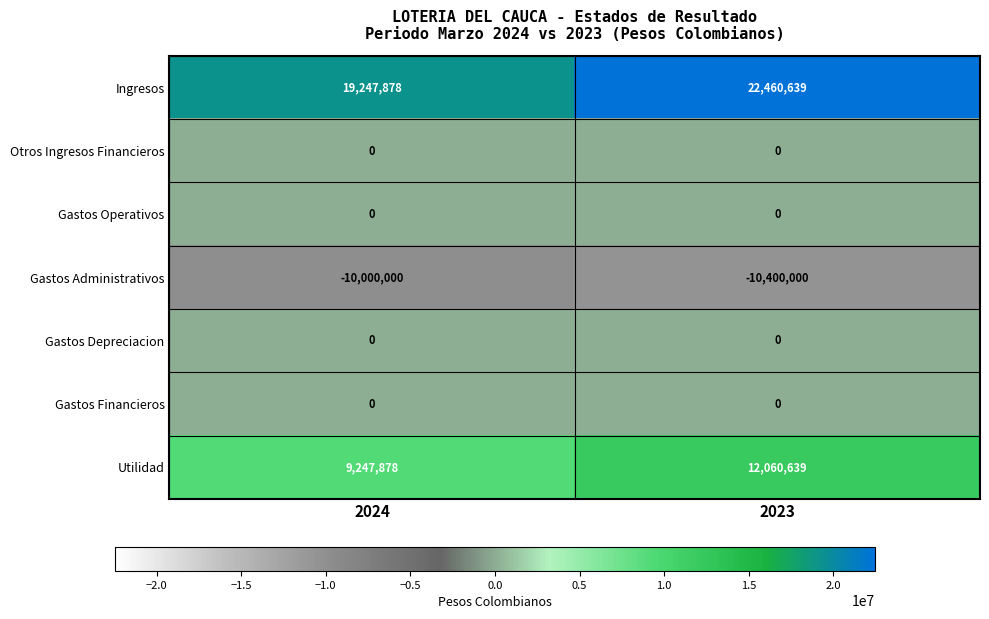

At which category is the sum across all series the highest?

2023